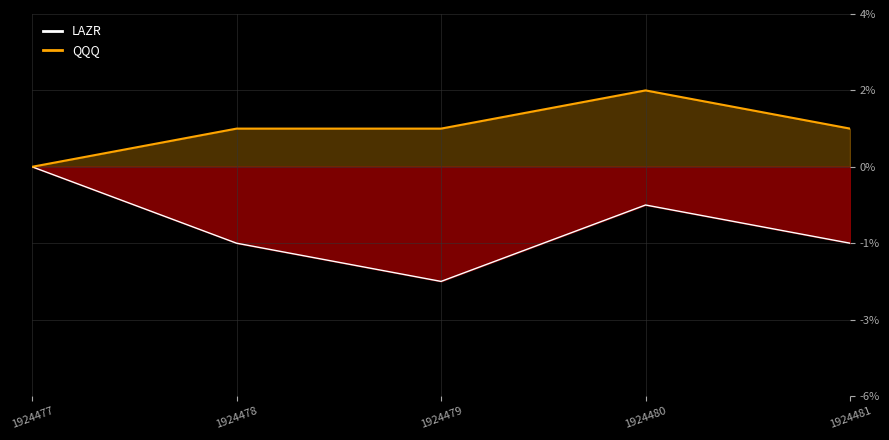

At which category does QQQ reach its first local peak?

1924480